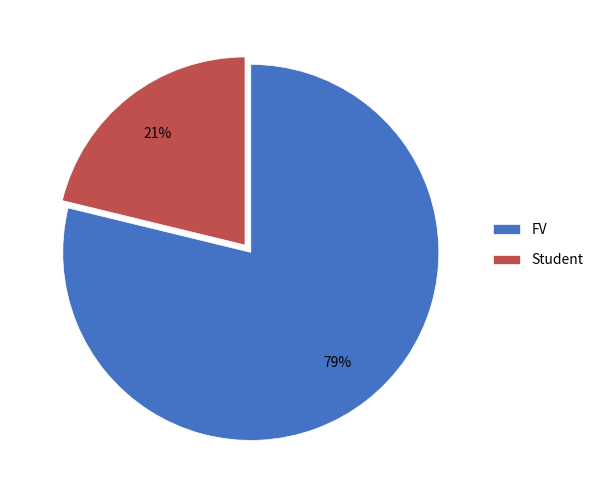

Approximately how many times larger is the value at Student compared to FV?

0.3